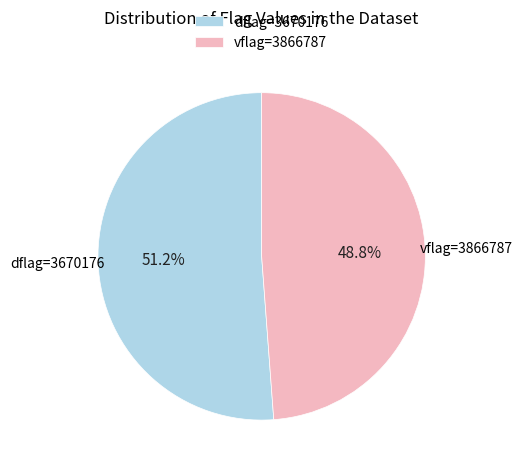

Combined, what portion of the pie is dflag=3670176 and vflag=3866787?

100.0%